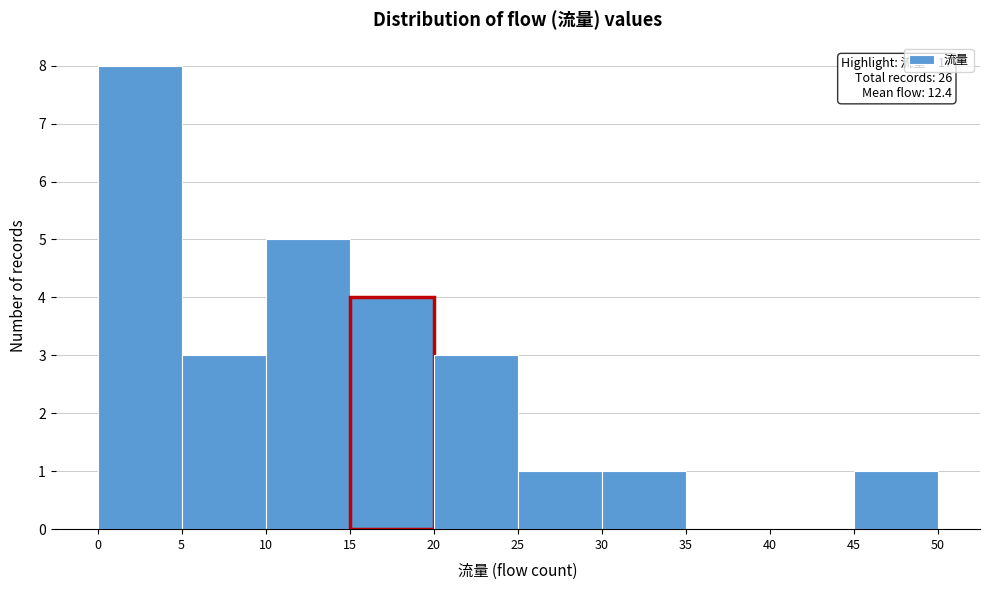

Over which range of the x-axis is the bar tallest?

0 to 5